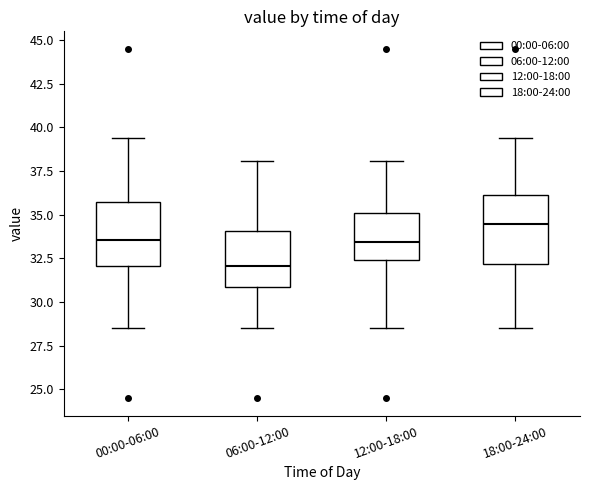

Reading left to right, read every box against the y-axis: the position of its median line, the range the box covers, and the ends of its whiskers. The values are not printed on the chart, so give them approximately, as read against the axis.

00:00-06:00: median 33.5, box 32.0 to 35.5, whiskers 28.5 to 39.5
06:00-12:00: median 32.0, box 31.0 to 34.0, whiskers 28.5 to 38.0
12:00-18:00: median 33.5, box 32.5 to 35.0, whiskers 28.5 to 38.0
18:00-24:00: median 34.5, box 32.0 to 36.0, whiskers 28.5 to 39.5